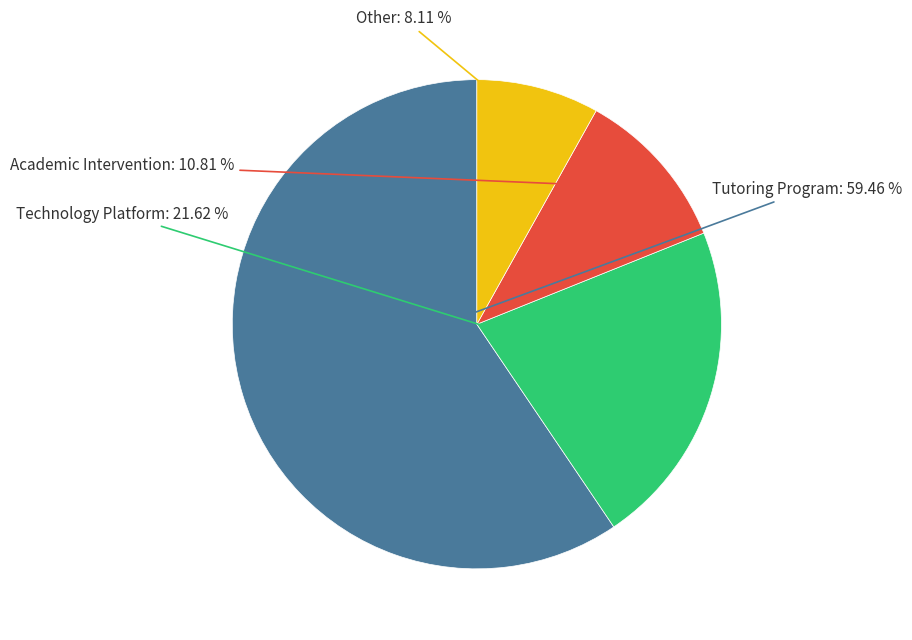

Is there any slice that represents more than half of the pie?

Yes